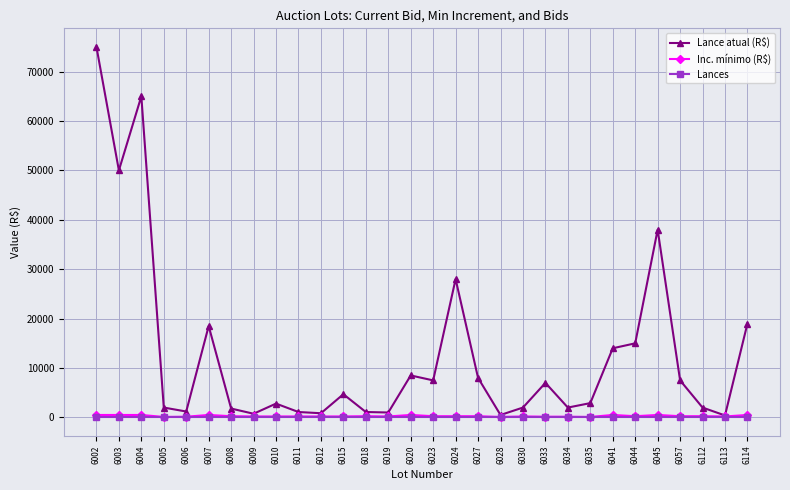

The Lances series shows 0 at 6030. True or false?

True